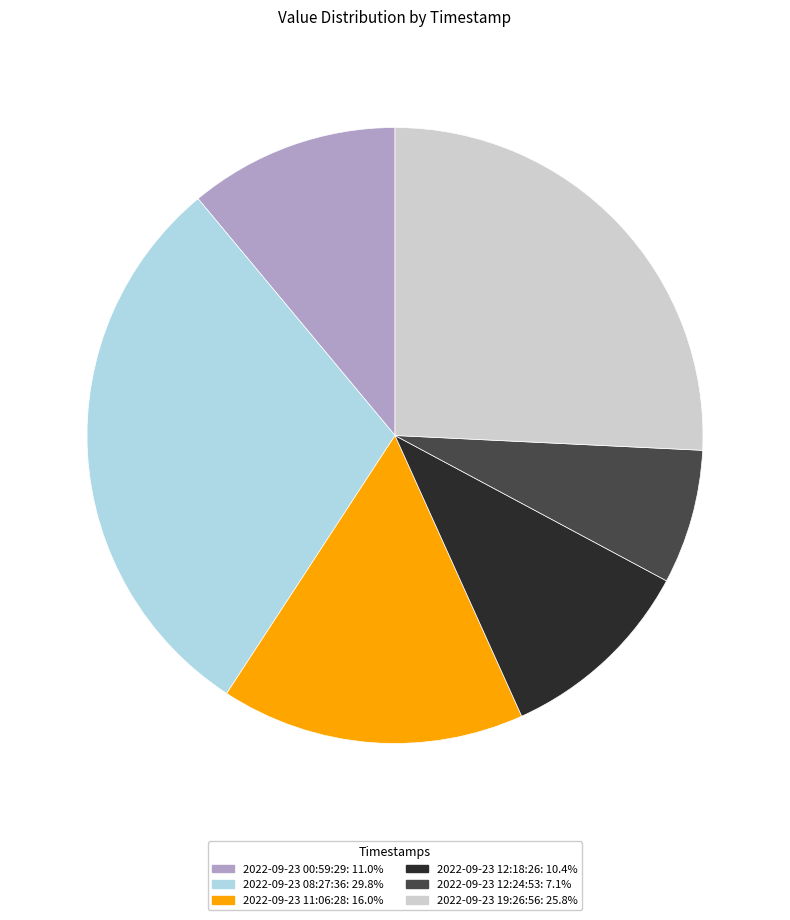

Is there any slice that represents more than half of the pie?

No